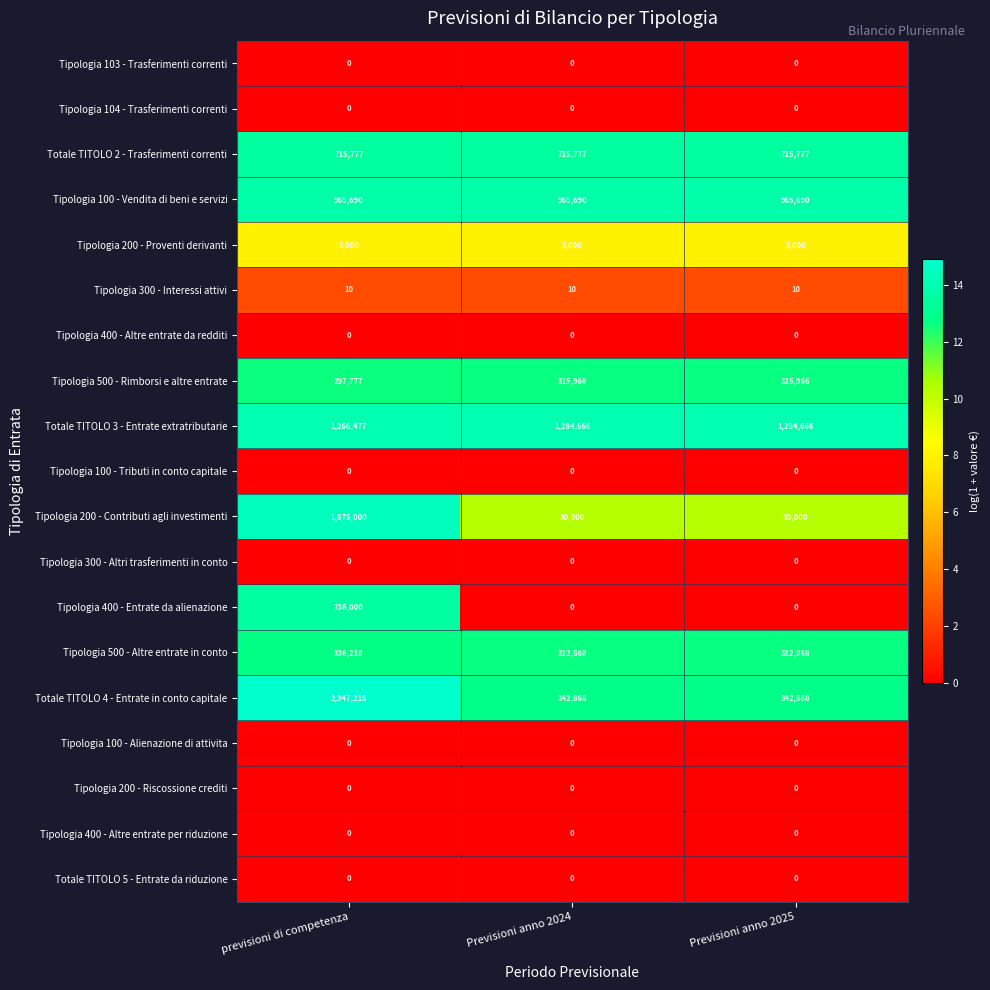

What is the maximum value shown in the chart?

2947218